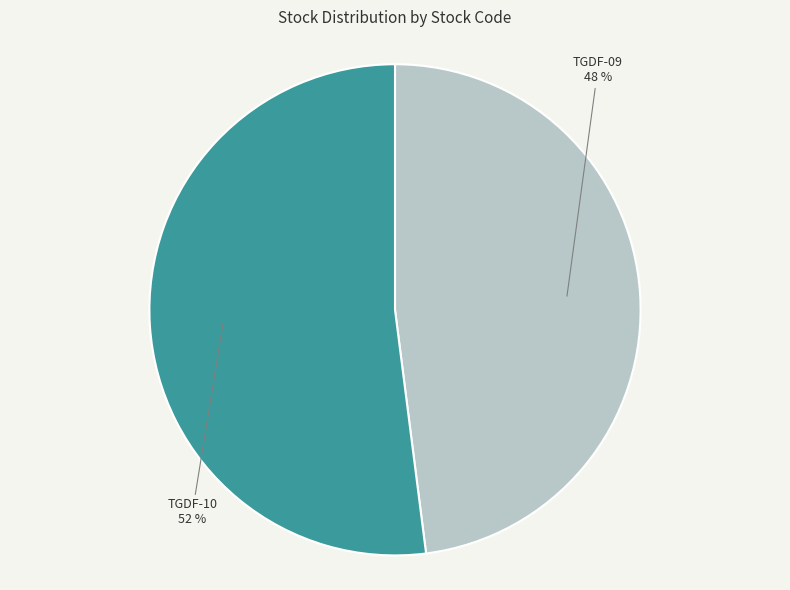

Does any single category account for the majority?

Yes